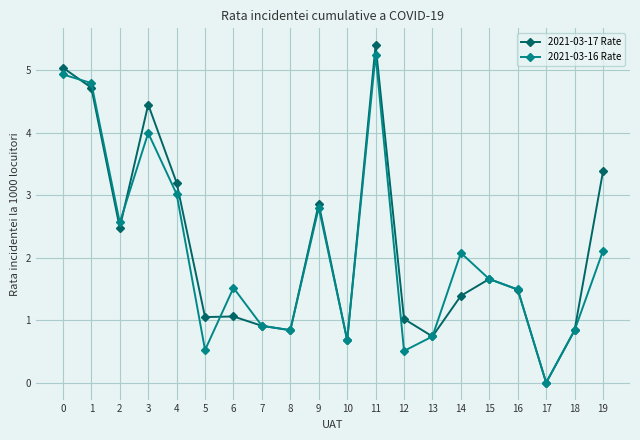

Count the number of categories in the chart.

20